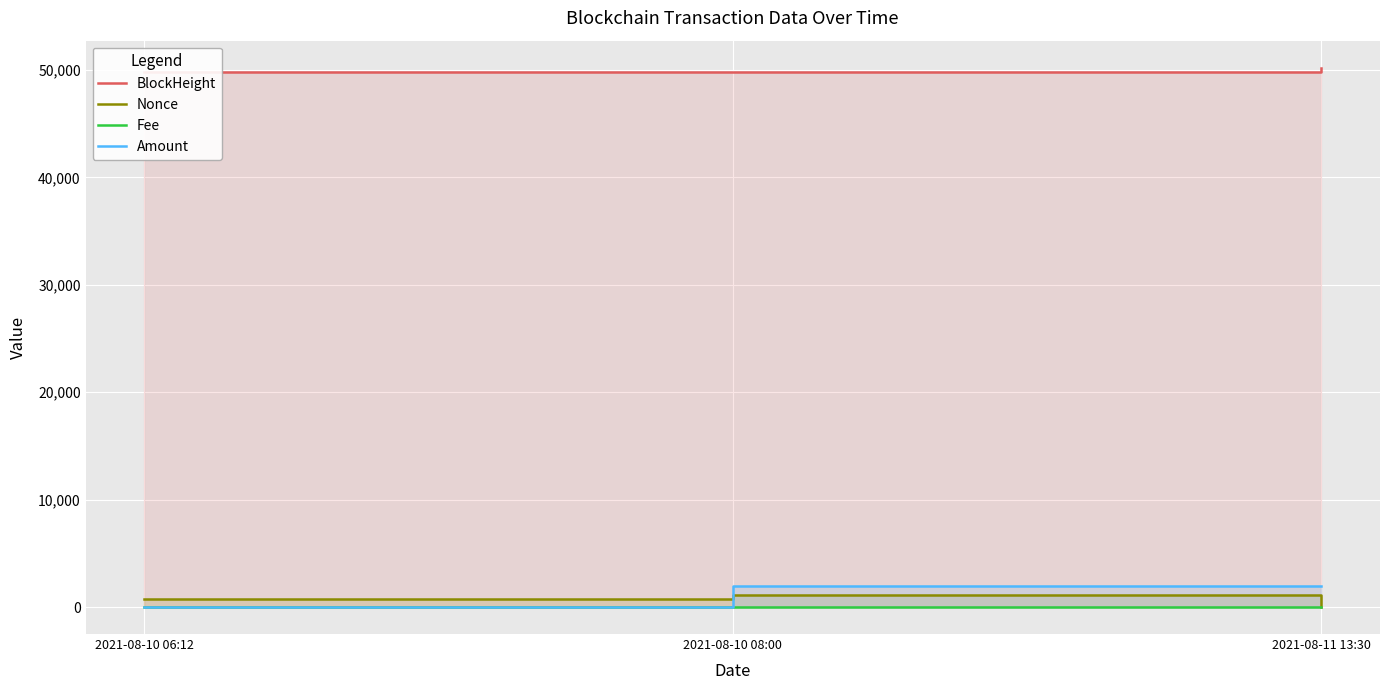

What is the spread (max minus min) of values at 2021-08-10 06:12?

49824.9